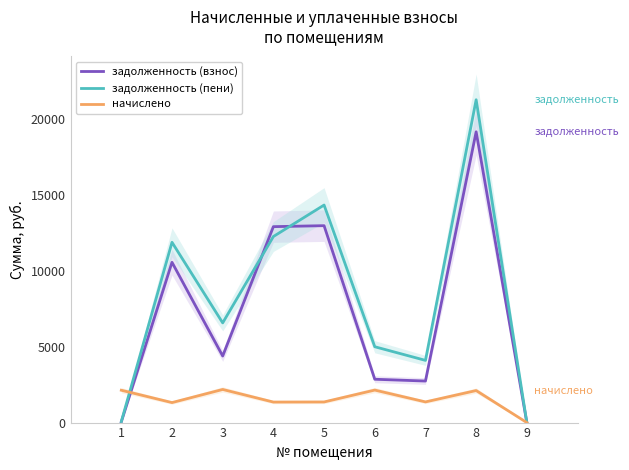

What is the difference between the maximum and second lowest values in the начислено series?

864.1